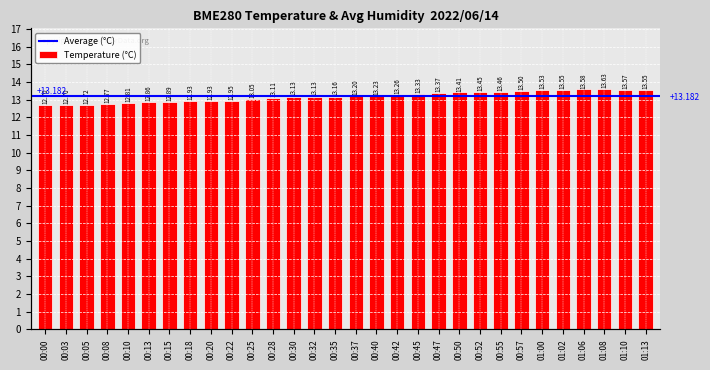

The value at 01:13 is 8.8. True or false?

False